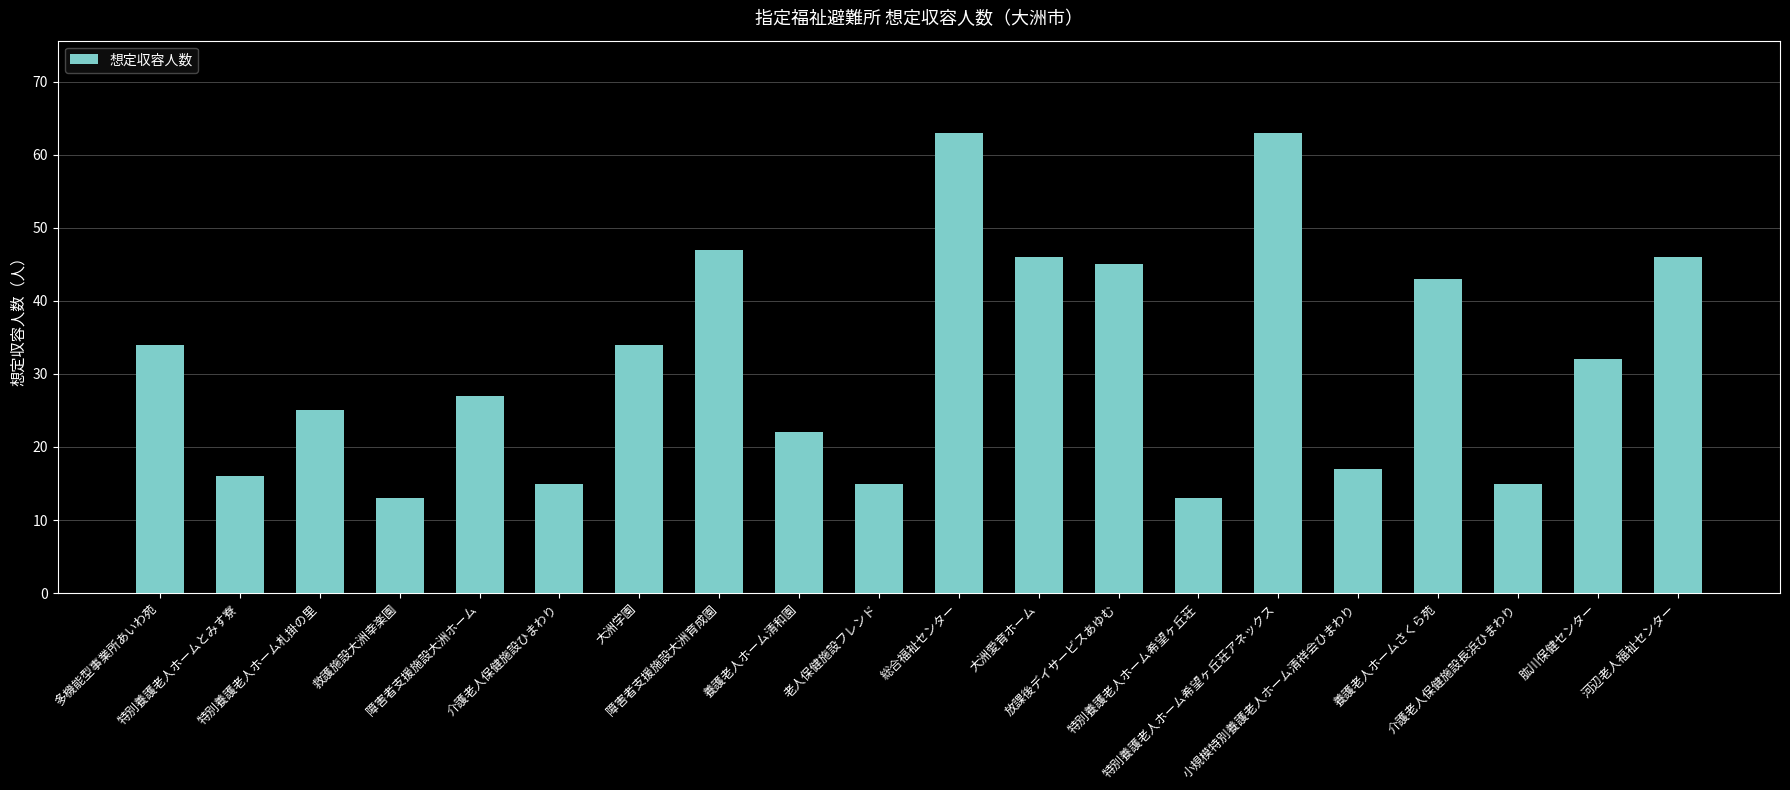

What is the ratio of the value at 多機能型事業所あいわ苑 to the value at 総合福祉センター?

0.5